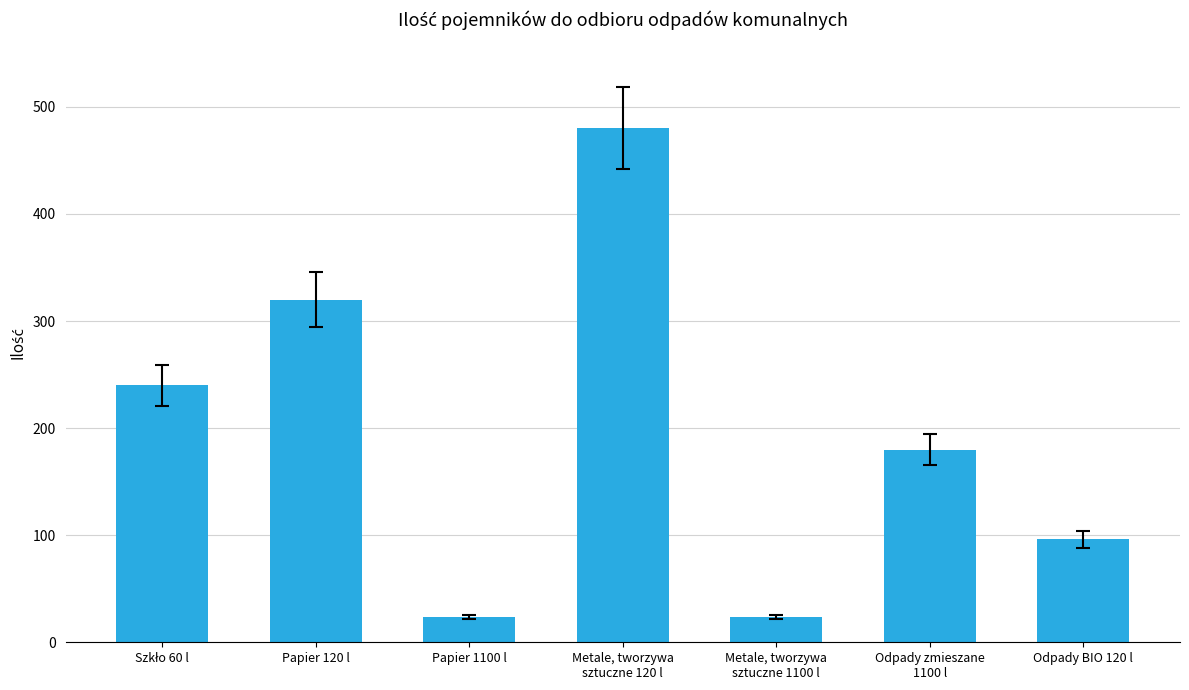

What is the minimum value shown in the chart?

24